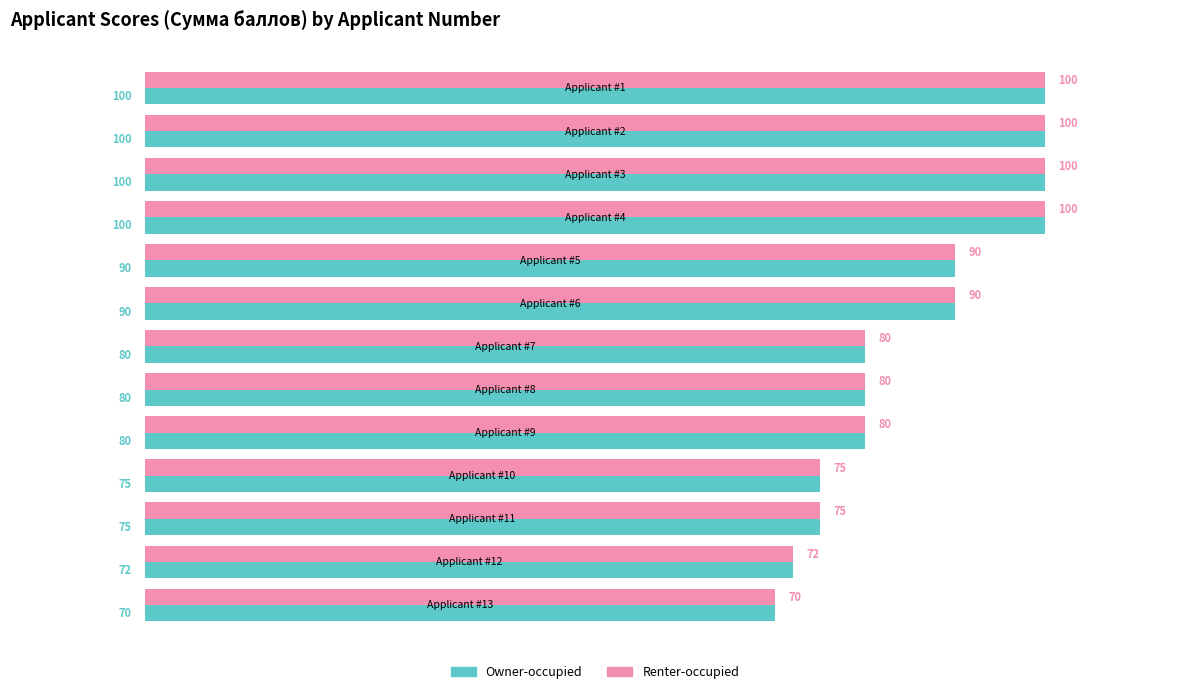

What is the highest value of the Owner-occupied series?

100